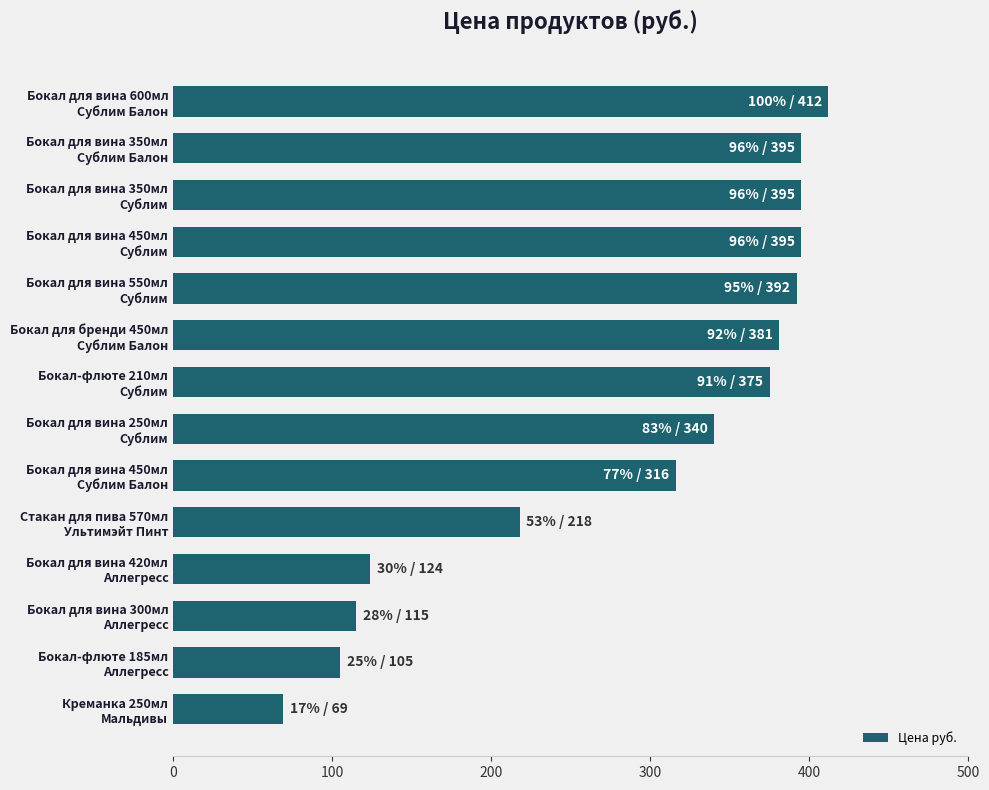

At which category does the chart reach its minimum across all series?

Креманка 250мл
Мальдивы